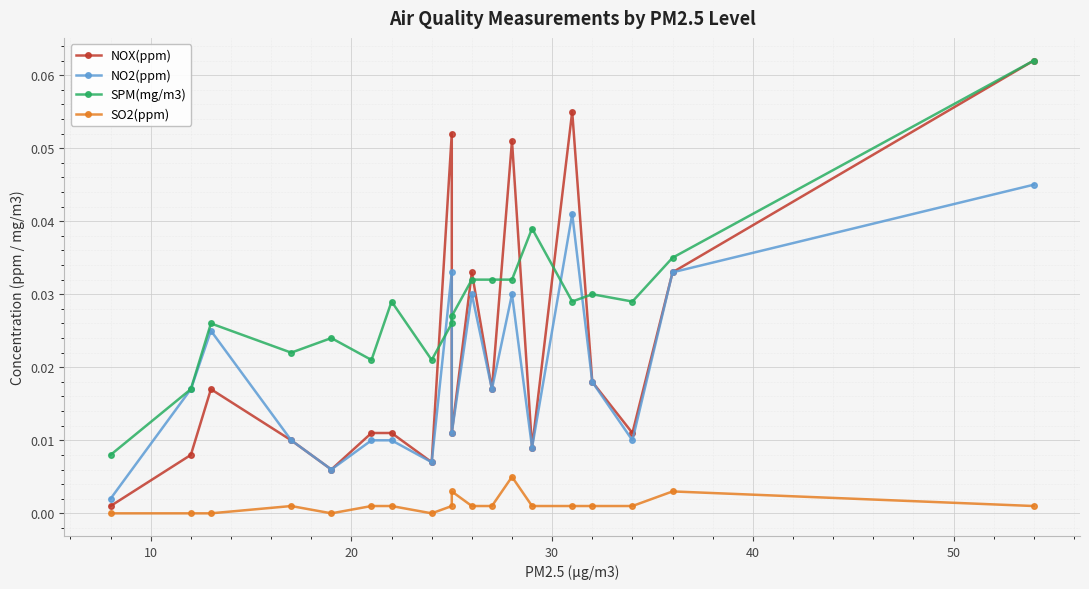

Which series has the largest total across all categories?

SPM(mg/m3)